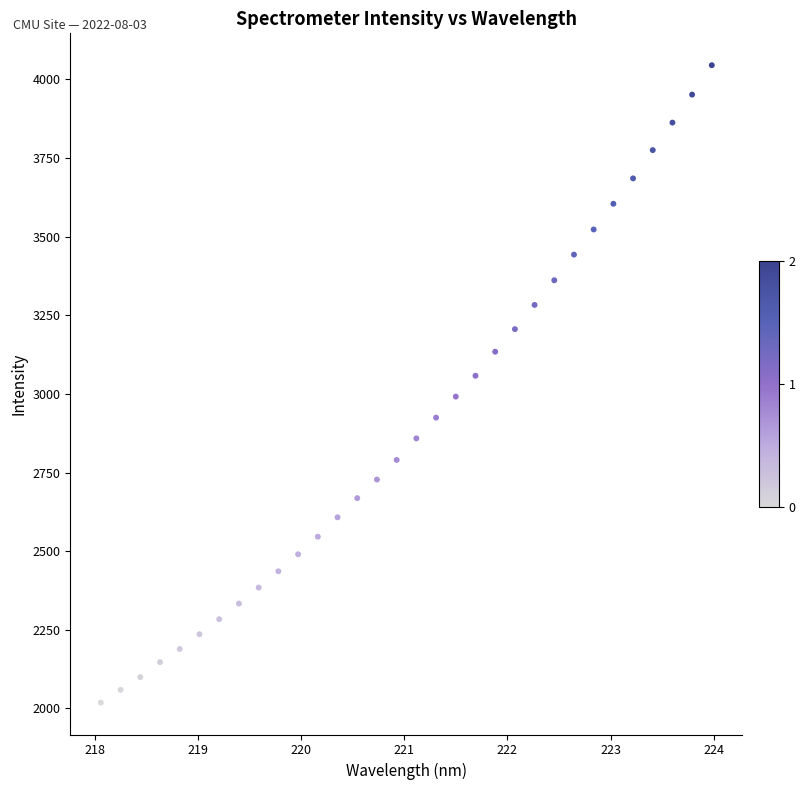

What is the range of X values (max minus min)?

5.9